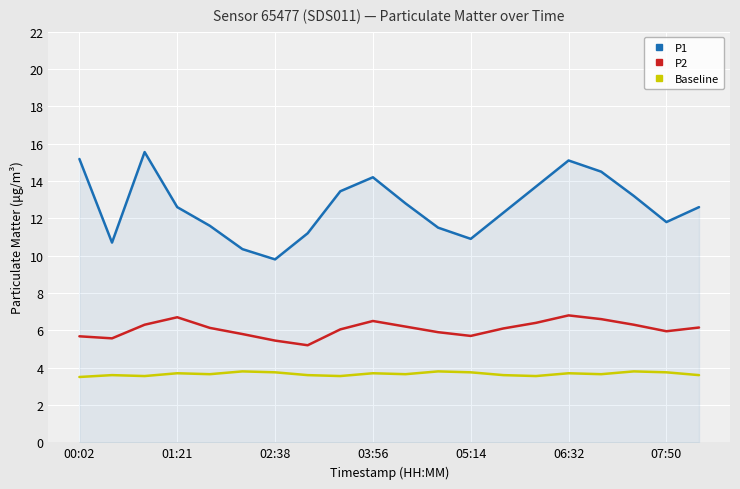

Rank the series by their maximum value, from highest to lowest.

P1, P2, Baseline